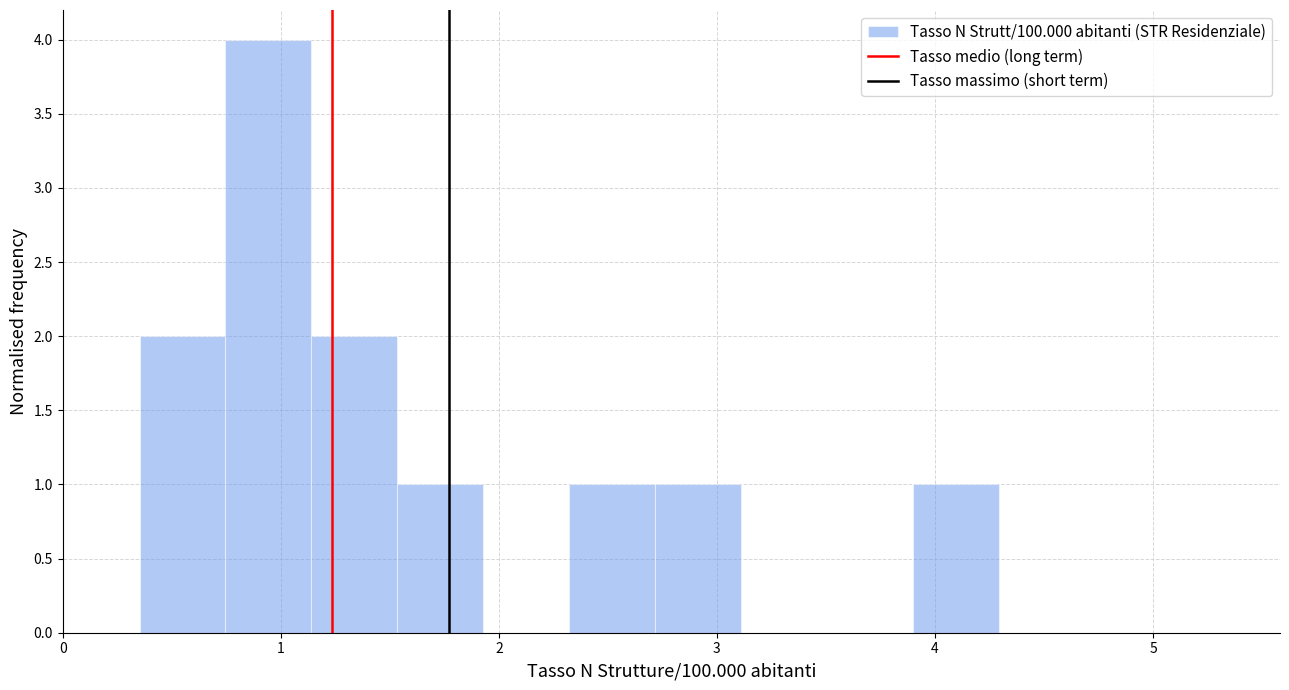

Read against the x-axis, roughly where is the centre of the tallest bar?

0.9